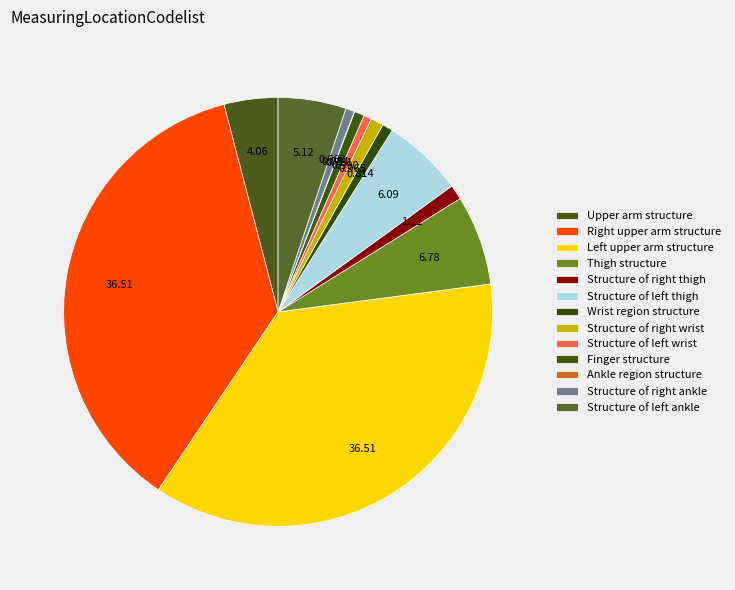

Which slice is the largest?

Right upper arm structure